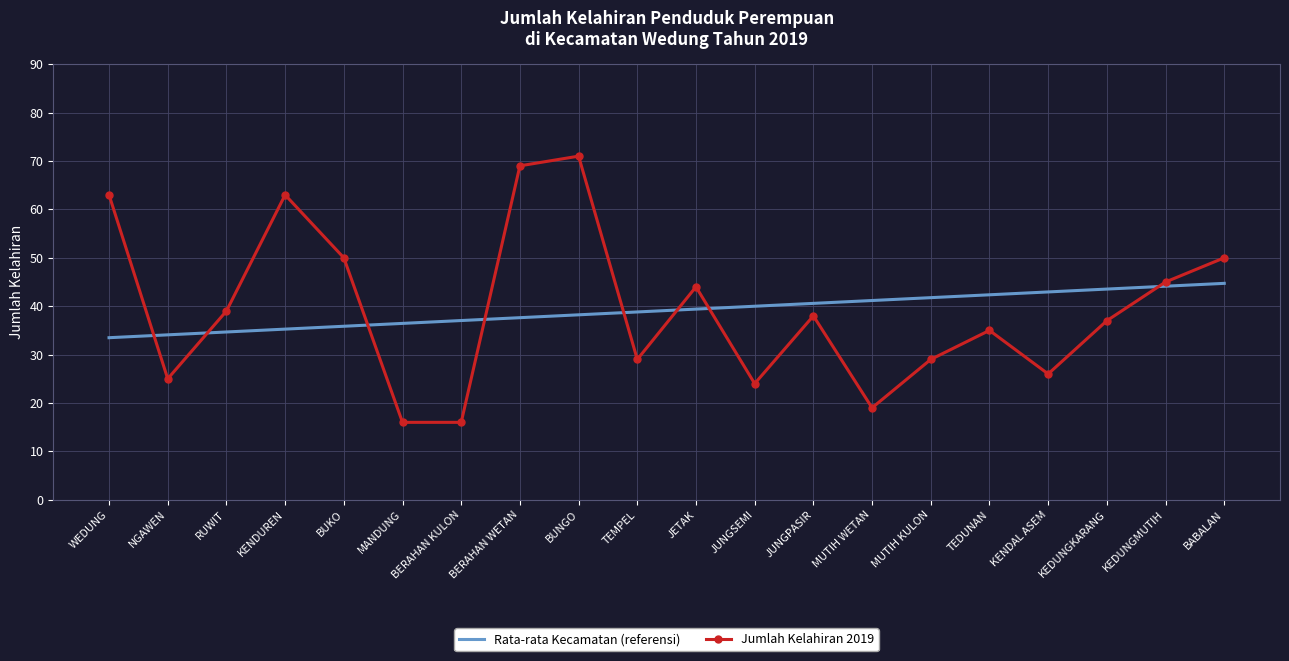

Which series has the largest range (max minus min)?

Jumlah Kelahiran 2019